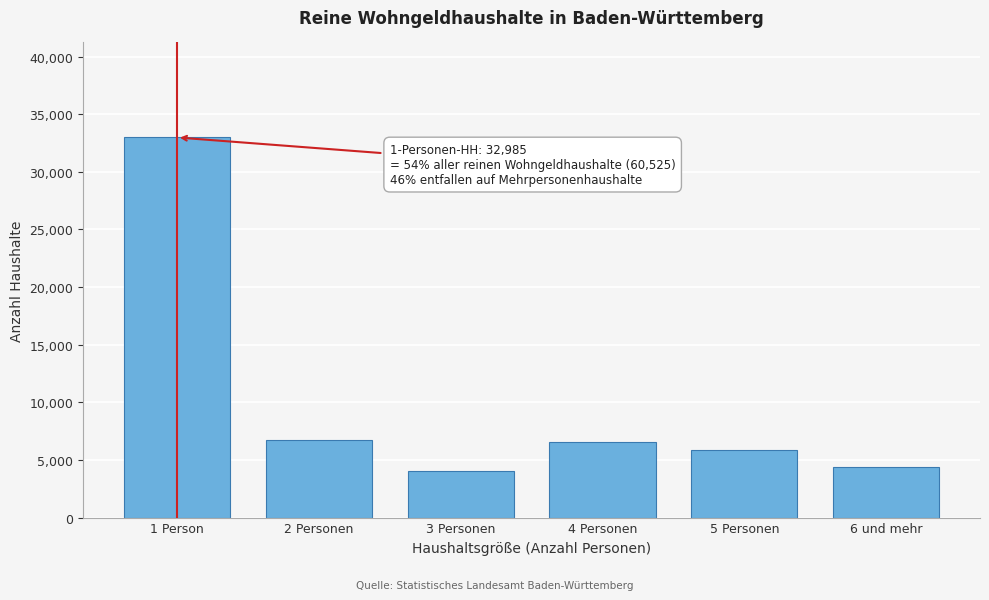

What is the value of the 2nd bar from the left?

6690